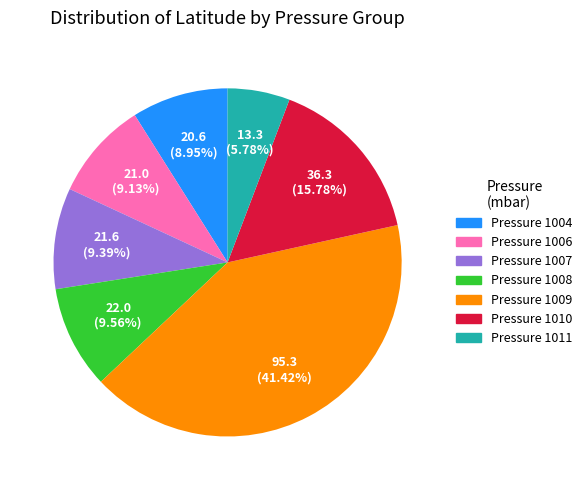

What is the ratio of the value at Pressure 1010 to the value at Pressure 1004?

1.8